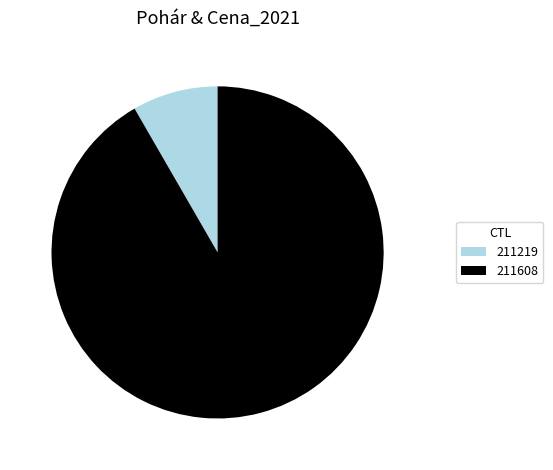

Rank the categories by value from lowest to highest.

211219, 211608